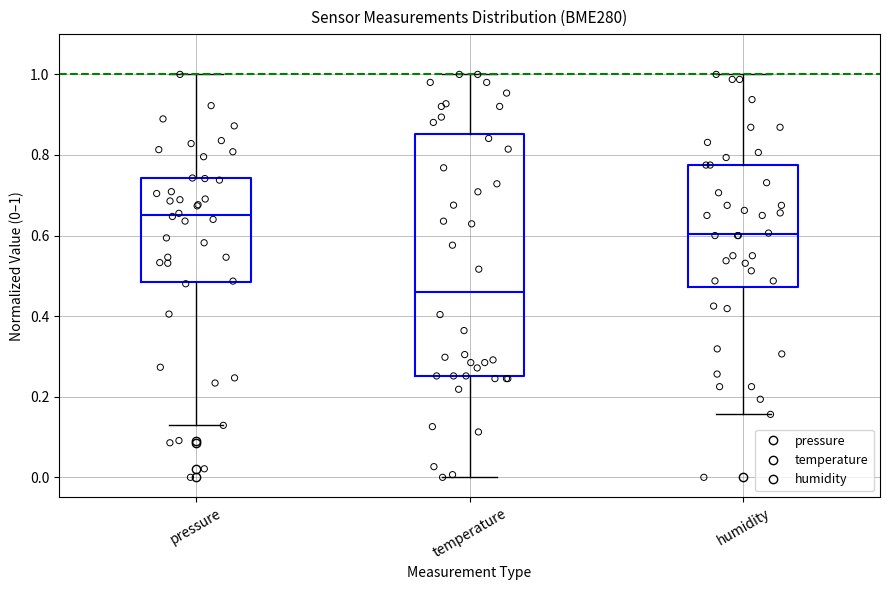

Where is the upper edge of the box for temperature on the y-axis? The values are not printed on the chart, so give them approximately, as read against the axis.

0.86